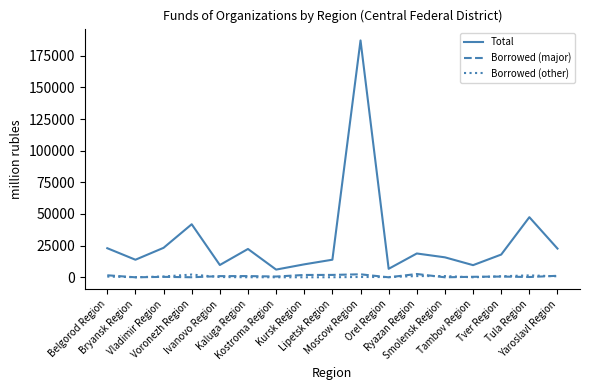

True or false: Total and Borrowed (other) cross at least once.

False